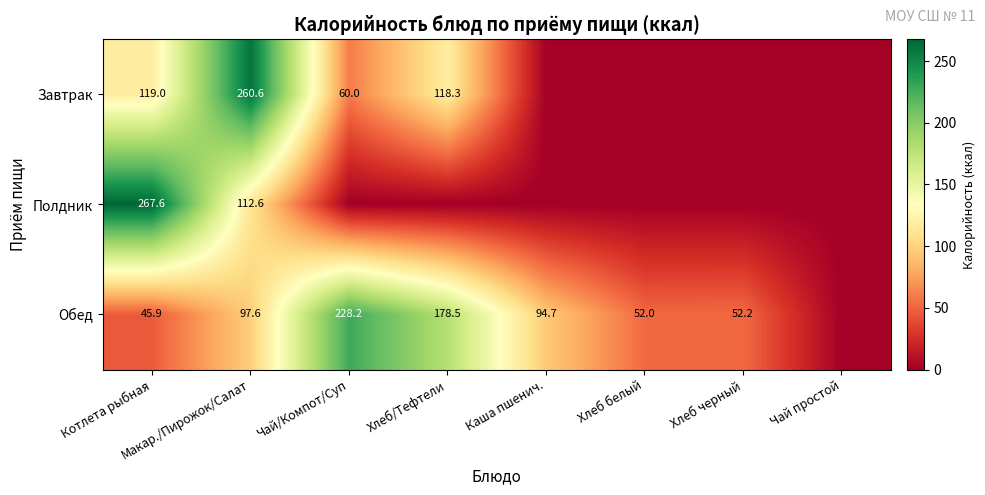

What is the sum of the Обед values at Хлеб/Тефтели and Чай/Компот/Суп?

406.7